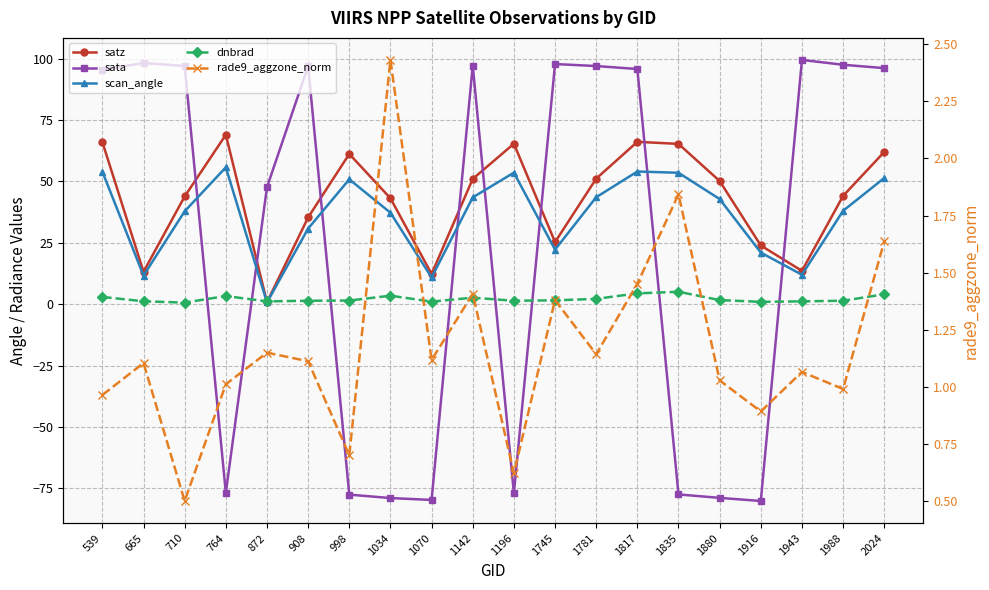

Rank the series at 1835 from highest to lowest value.

satz, scan_angle, dnbrad, rade9_aggzone_norm, sata